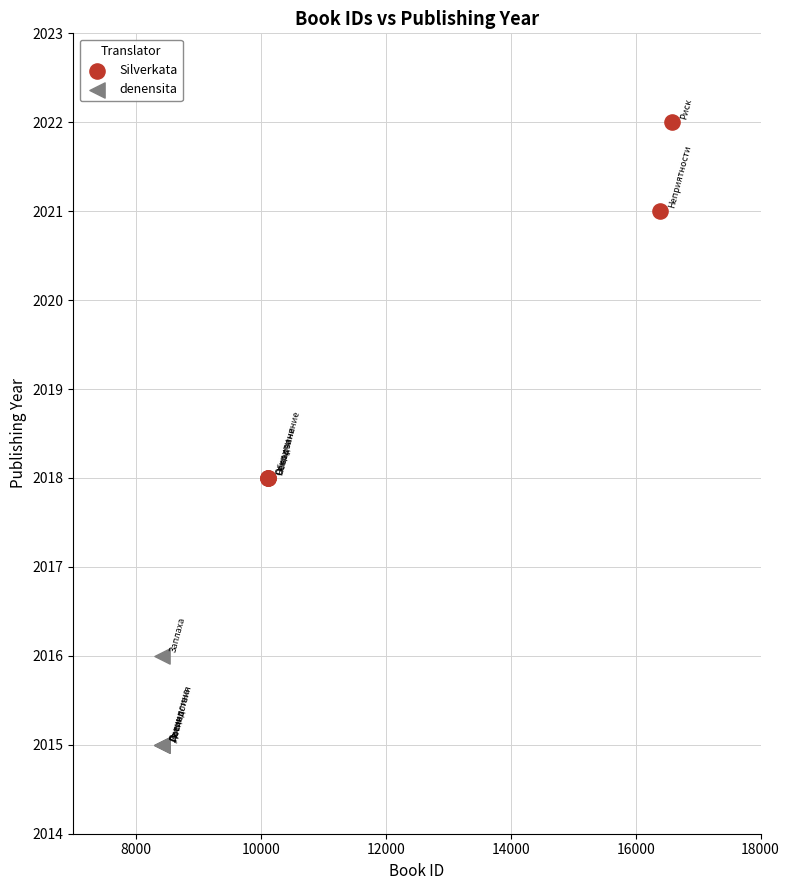

Which series contains the lowest Y value?

denensita